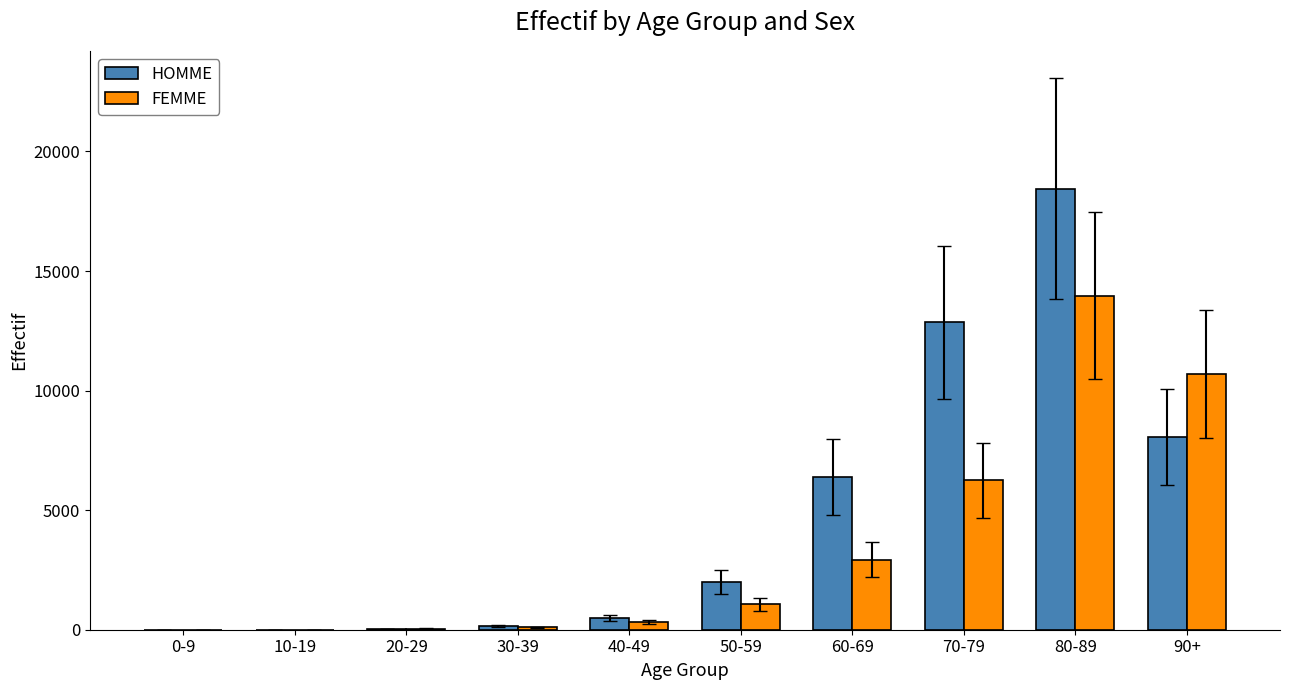

What is the highest value of the FEMME series?

13975